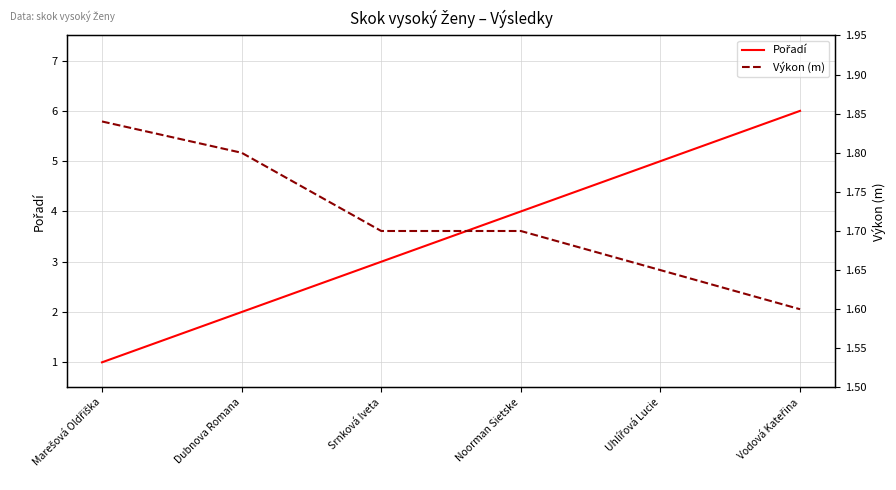

What is the value of the Pořadí point at the 6th from the left?

6.0